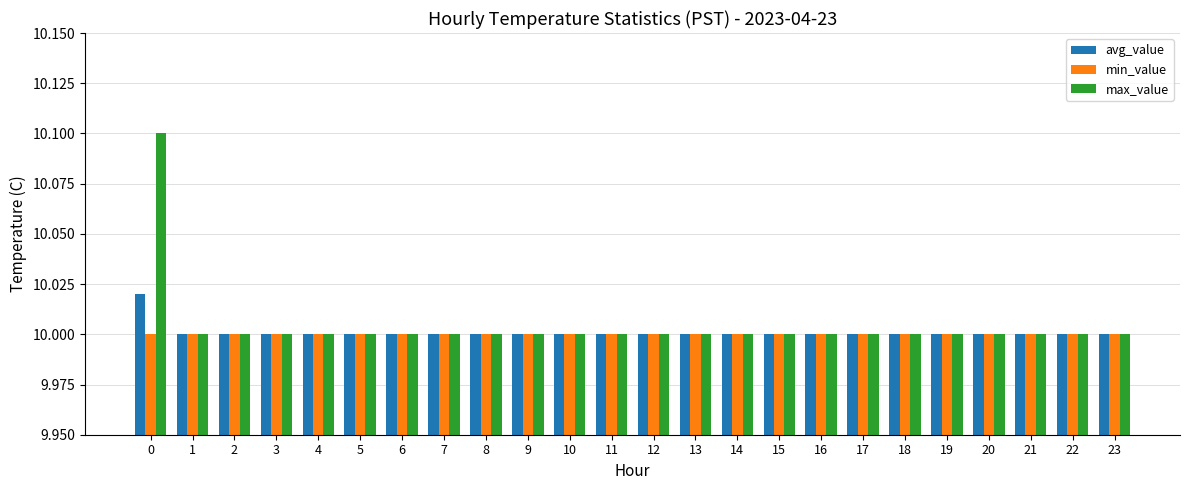

True or false: max_value has a value of 10.0 at 8.

True